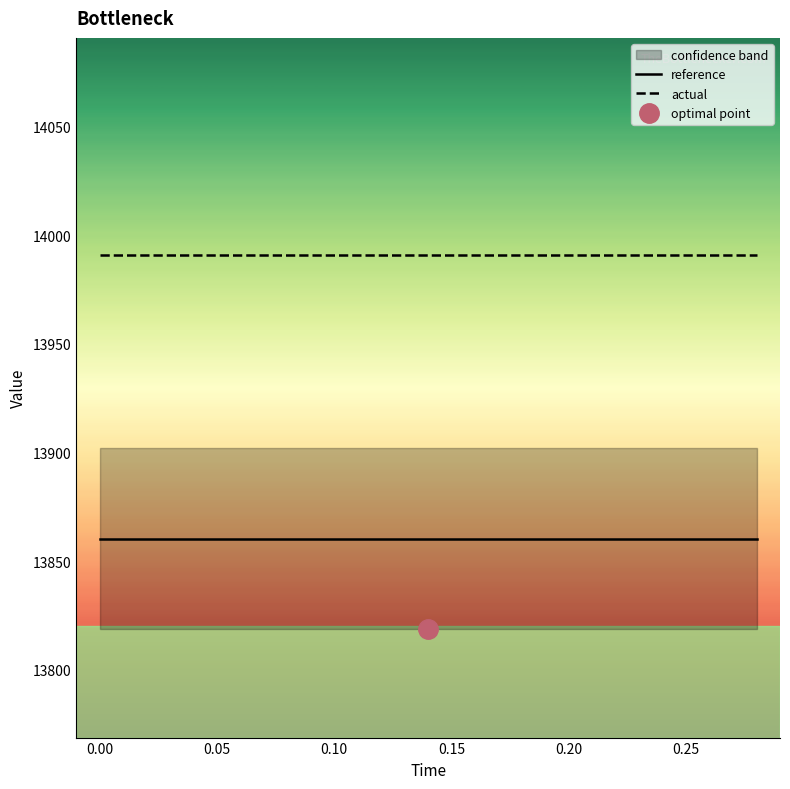

Reading left to right, extract all data points from this chart.

reference: 13860.4	13860.4	13860.4	13860.4	13860.4	13860.4	13860.4	13860.4	13860.4	13860.4	13860.4	13860.4	13860.4	13860.4	13860.4
actual: 13990.7	13990.7	13990.7	13990.7	13990.7	13990.7	13990.7	13990.7	13990.7	13990.7	13990.7	13990.7	13990.7	13990.7	13990.7